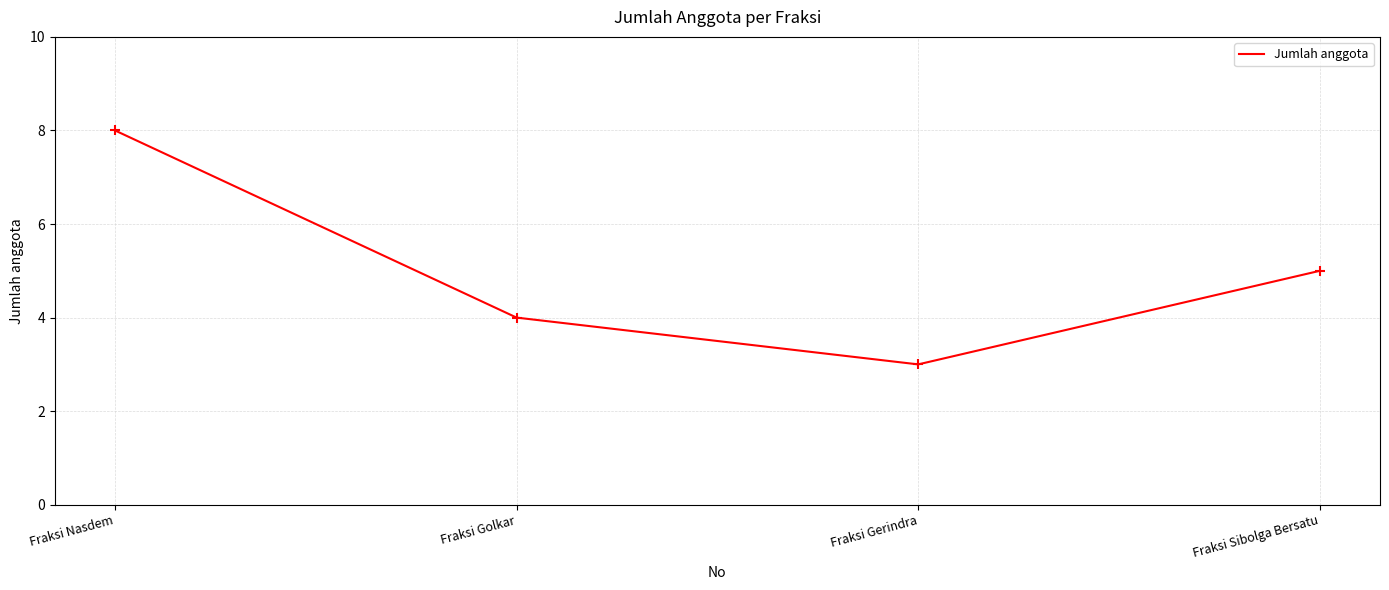

What is the ratio of the value at Fraksi Golkar to the value at Fraksi Gerindra?

1.3